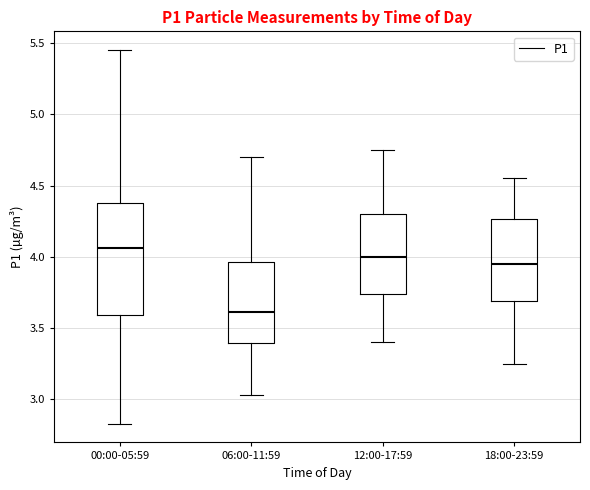

Comparing the boxes themselves (not the whiskers), which one is the tallest?

00:00-05:59